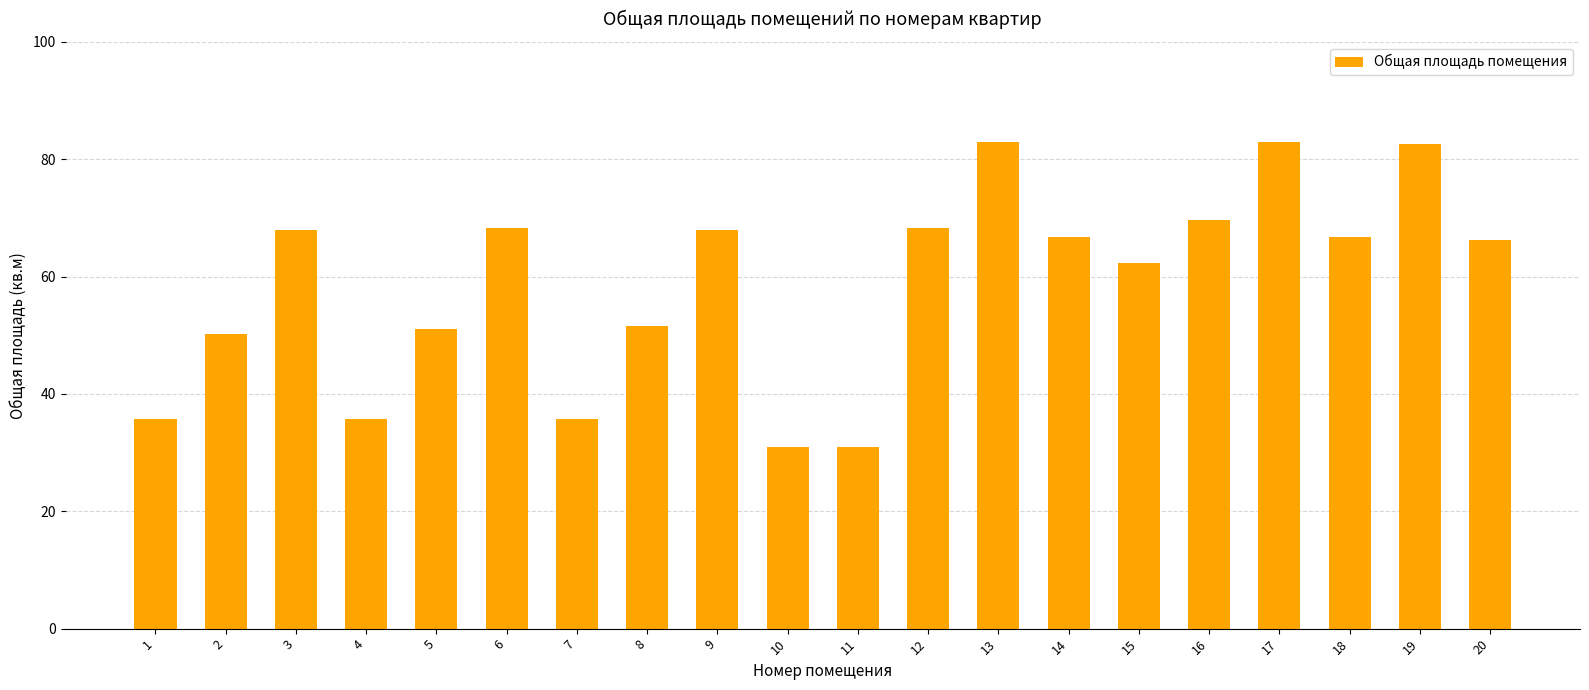

What is the maximum value shown in the chart?

83.0